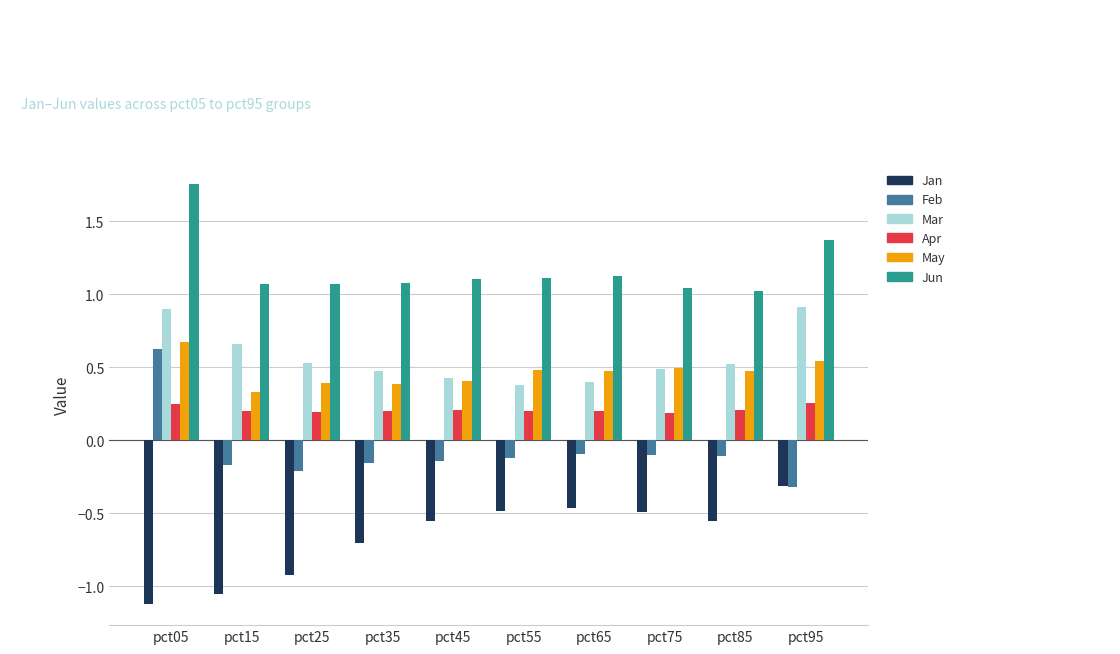

Which series has the largest total across all categories?

Jun